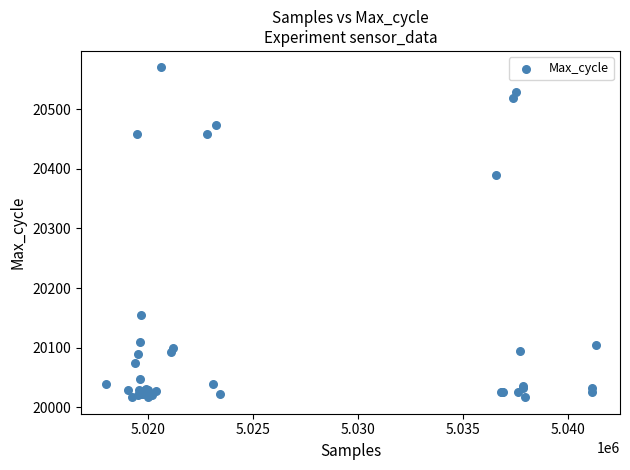

What Y value in the scatter plot is closest to 20293?

20390